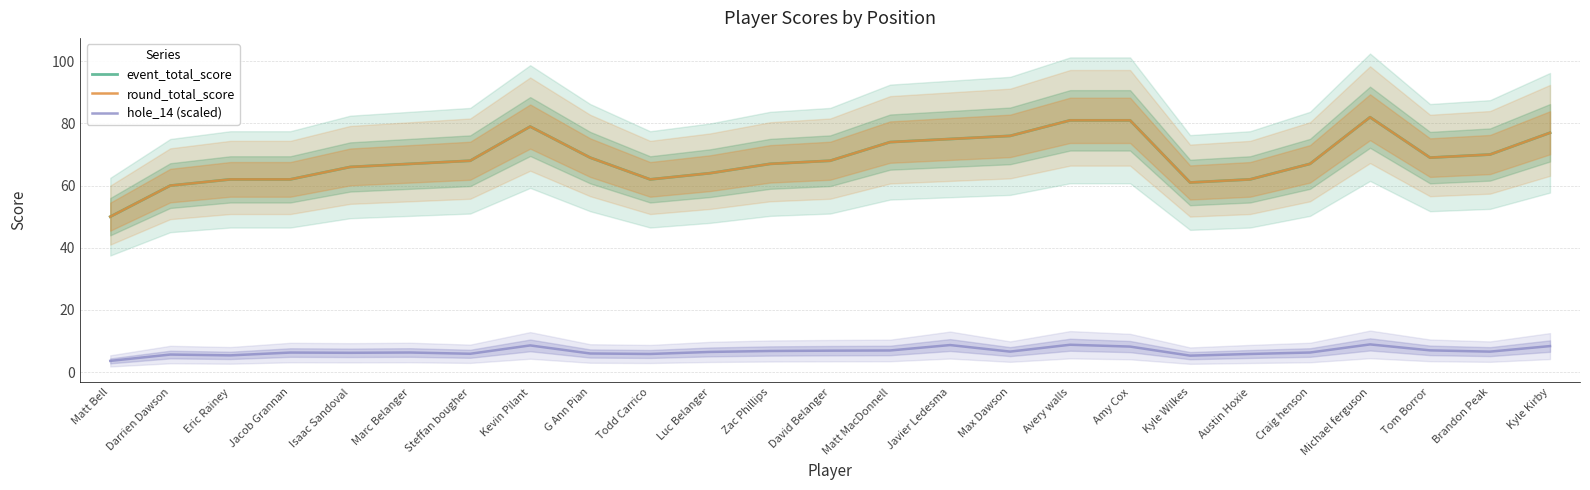

Reading left to right, list all the values displayed in this chart.

event_total_score: Matt Bell=50.0	Darrien Dawson=60.0	Eric Rainey=62.0	Jacob Grannan=62.0	Isaac Sandoval=66.0	Marc Belanger=67.0	Steffan bougher=68.0	Kevin Pilant=79.0	G Ann Pian=69.0	Todd Carrico=62.0	Luc Belanger=64.0	Zac Phillips=67.0	David Belanger=68.0	Matt MacDonnell=74.0	Javier Ledesma=75.0	Max Dawson=76.0	Avery walls=81.0	Amy Cox=81.0	Kyle Wilkes=61.0	Austin Hoxie=62.0	Craig henson=67.0	Michael ferguson=82.0	Tom Borror=69.0	Brandon Peak=70.0	Kyle Kirby=77.0
round_total_score: Matt Bell=50.0	Darrien Dawson=60.0	Eric Rainey=62.0	Jacob Grannan=62.0	Isaac Sandoval=66.0	Marc Belanger=67.0	Steffan bougher=68.0	Kevin Pilant=79.0	G Ann Pian=69.0	Todd Carrico=62.0	Luc Belanger=64.0	Zac Phillips=67.0	David Belanger=68.0	Matt MacDonnell=74.0	Javier Ledesma=75.0	Max Dawson=76.0	Avery walls=81.0	Amy Cox=81.0	Kyle Wilkes=61.0	Austin Hoxie=62.0	Craig henson=67.0	Michael ferguson=82.0	Tom Borror=69.0	Brandon Peak=70.0	Kyle Kirby=77.0
hole_14 (scaled): Matt Bell=3.6	Darrien Dawson=5.6	Eric Rainey=5.4	Jacob Grannan=6.3	Isaac Sandoval=6.2	Marc Belanger=6.3	Steffan bougher=5.9	Kevin Pilant=8.6	G Ann Pian=6.0	Todd Carrico=5.8	Luc Belanger=6.5	Zac Phillips=6.8	David Belanger=6.9	Matt MacDonnell=6.9	Javier Ledesma=8.7	Max Dawson=6.6	Avery walls=8.8	Amy Cox=8.2	Kyle Wilkes=5.3	Austin Hoxie=5.8	Craig henson=6.3	Michael ferguson=8.9	Tom Borror=7.0	Brandon Peak=6.6	Kyle Kirby=8.4